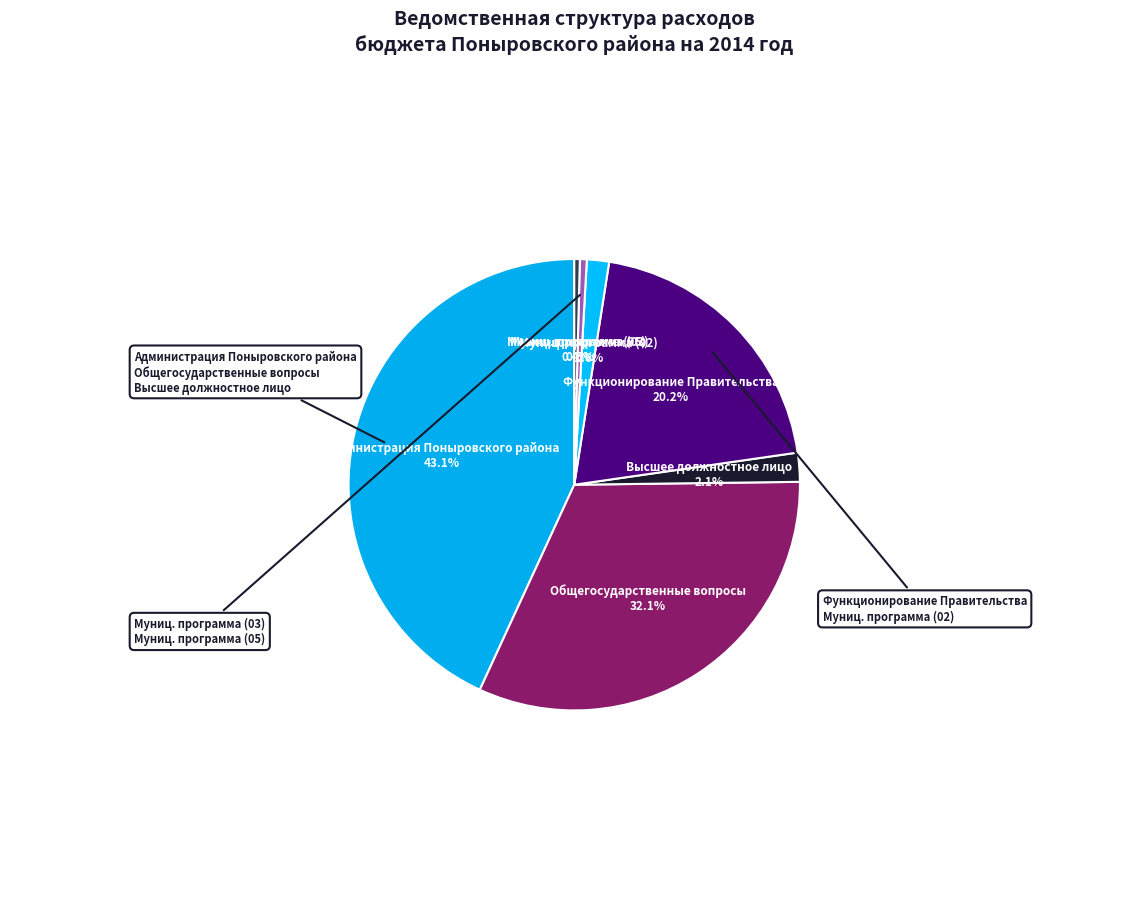

Which category has the biggest portion of the pie?

Администрация Поныровского района